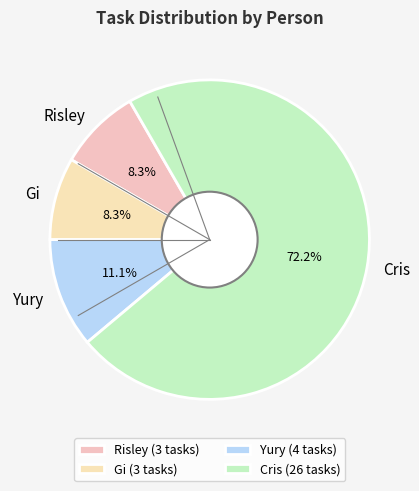

Is there a majority slice in this chart?

Yes